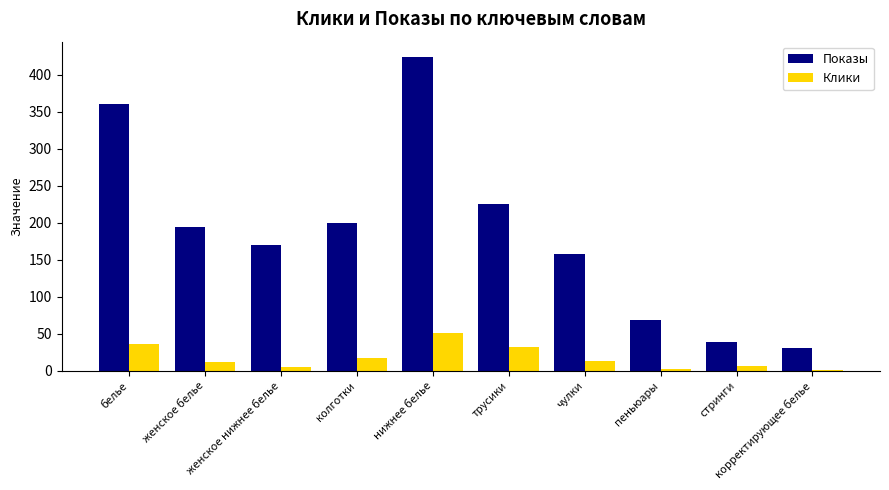

How many data points in Показы are less than 194?

5